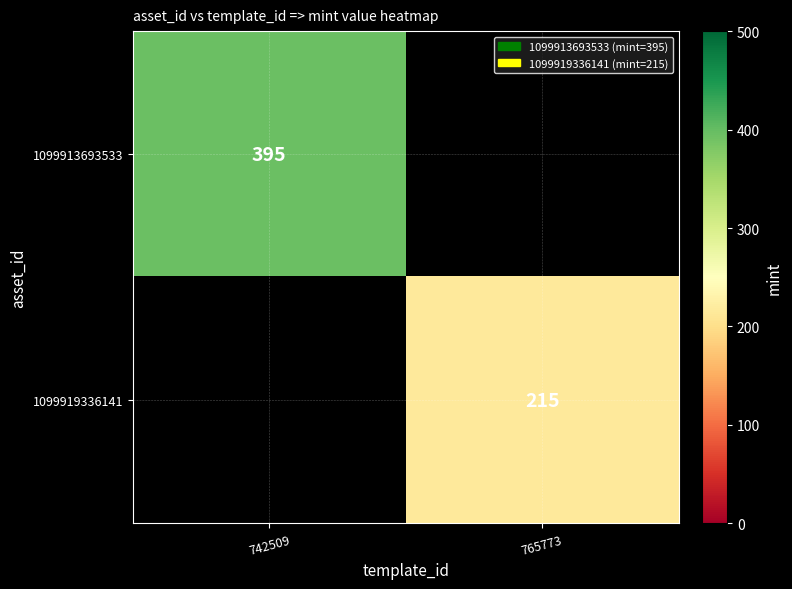

Is it true that 1099913693533 equals 395 at 742509?

True